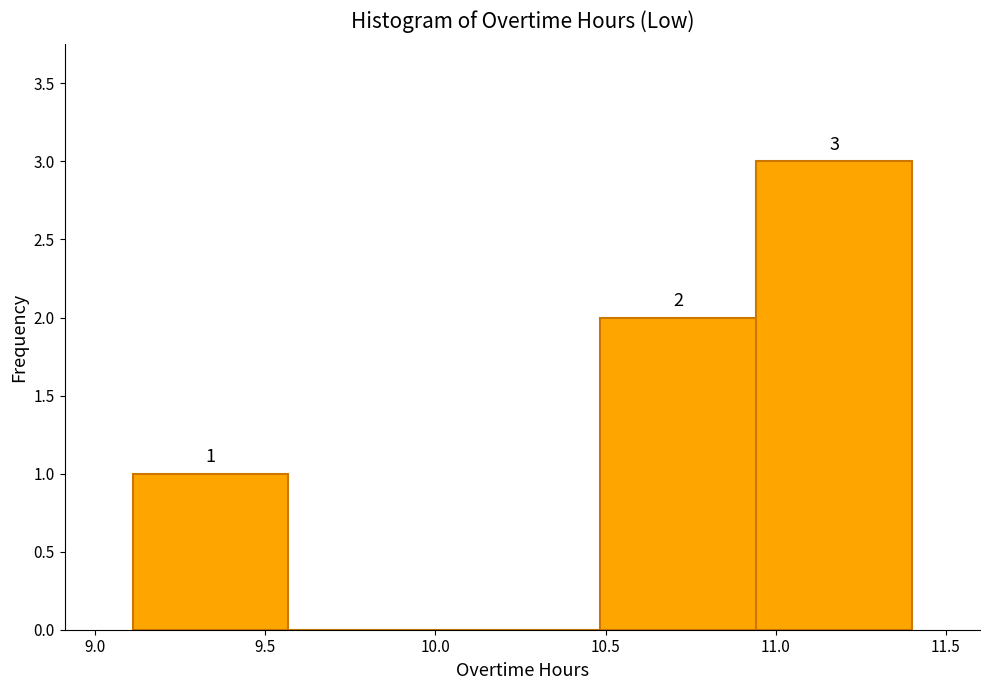

Which range on the x-axis has the tallest bar?

10.95 to 11.40